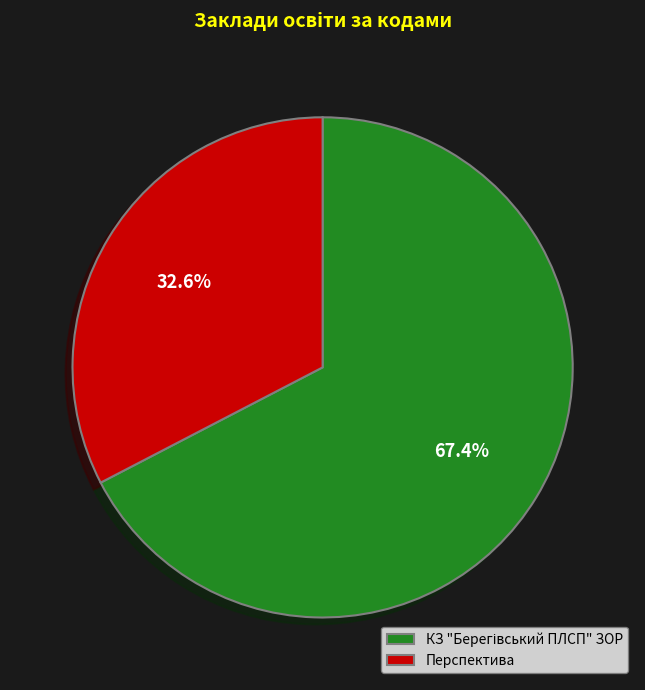

What percentage is NOT represented by Перспектива?

67.4%